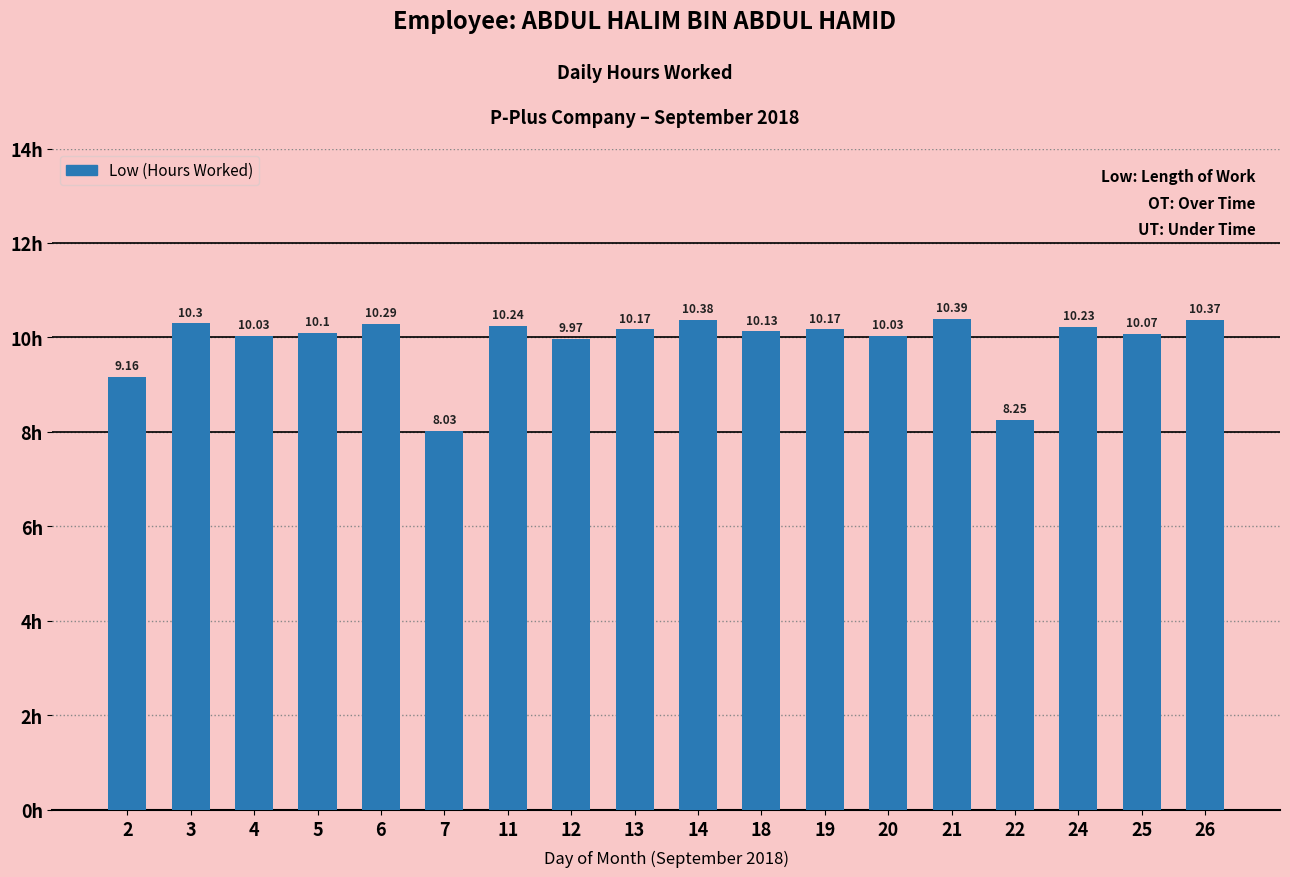

What is the sum of all values?

178.3